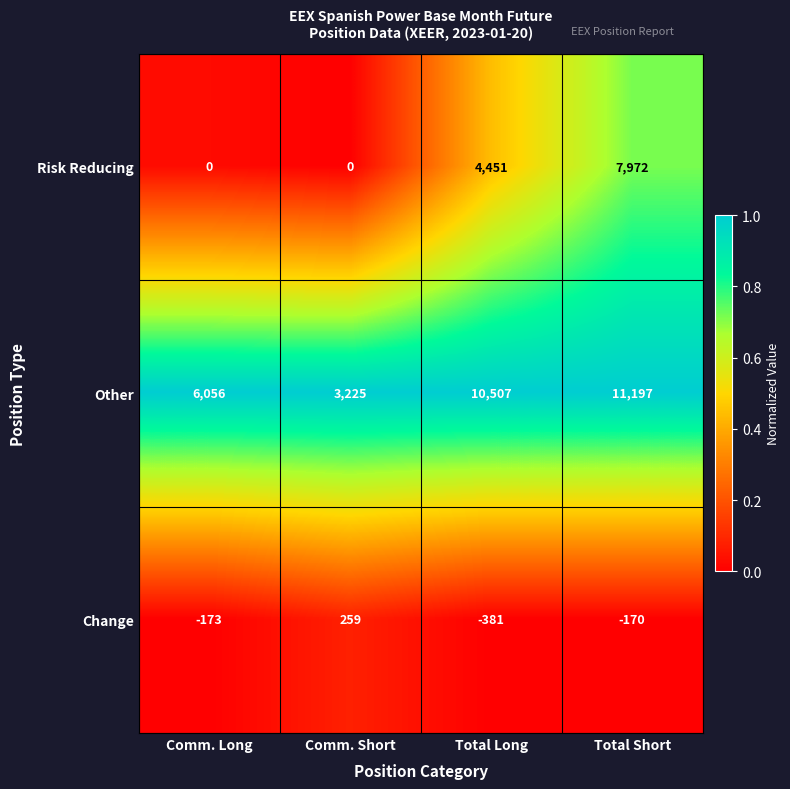

Which series has the largest total across all categories?

Other